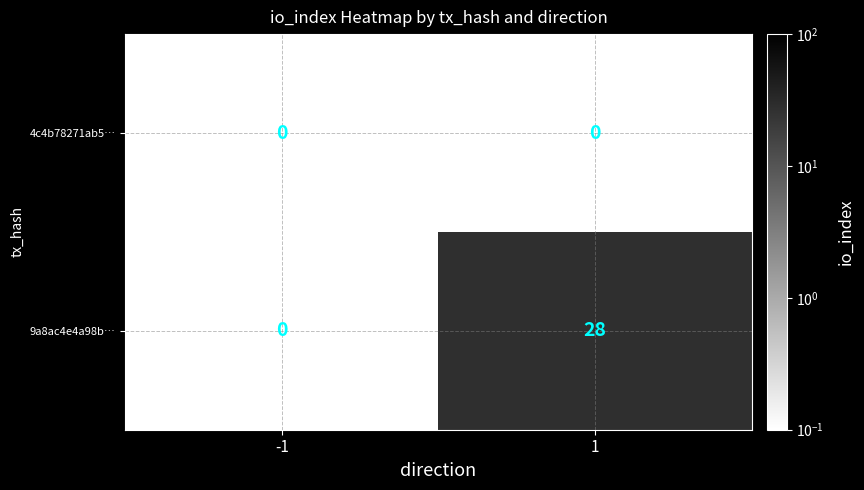

Is the value of 4c4b78271ab5… at 1 greater than the value of 9a8ac4e4a98b… at 1?

No